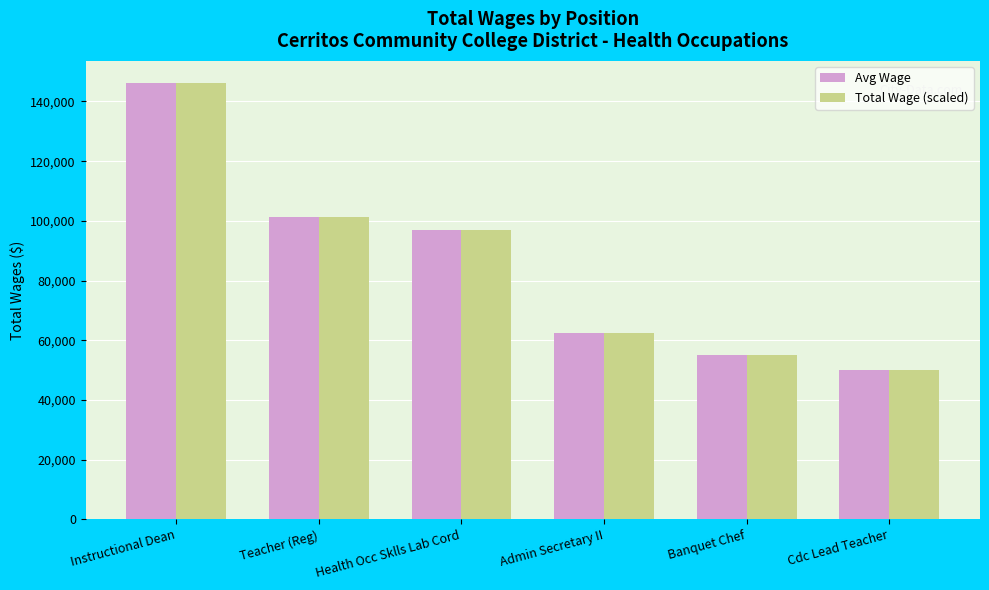

The Avg Wage series shows 89605.9 at Admin Secretary II. True or false?

False